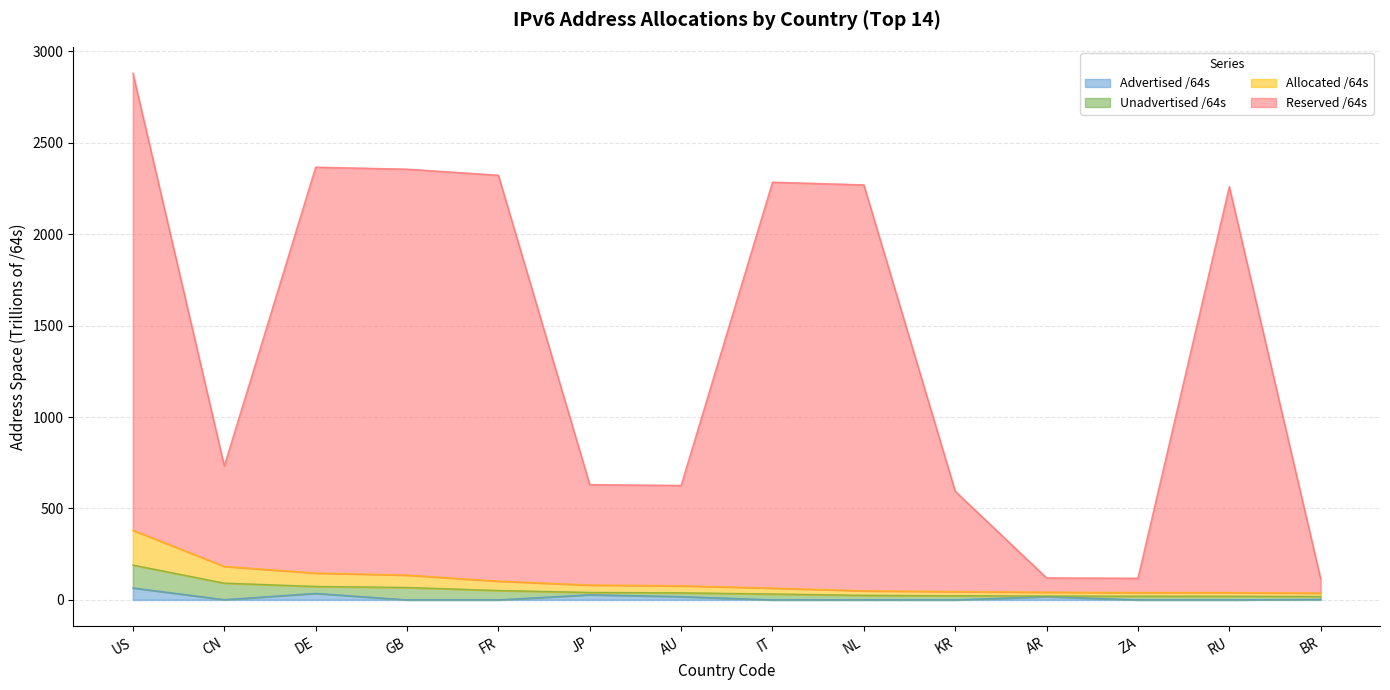

At which category is the sum across all series the highest?

US